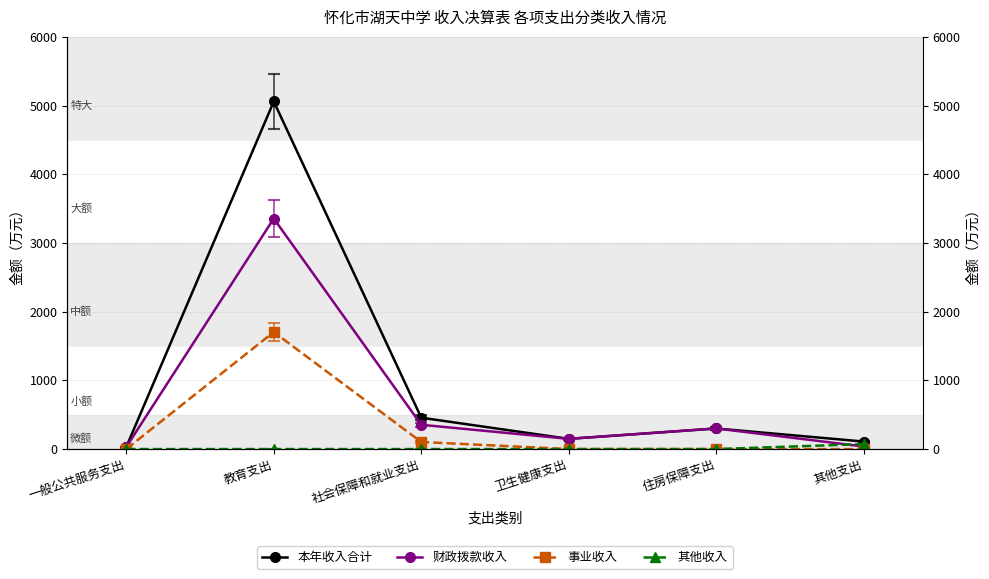

List the labels in order of 其他收入 value, largest first.

其他支出, 一般公共服务支出, 教育支出, 社会保障和就业支出, 卫生健康支出, 住房保障支出